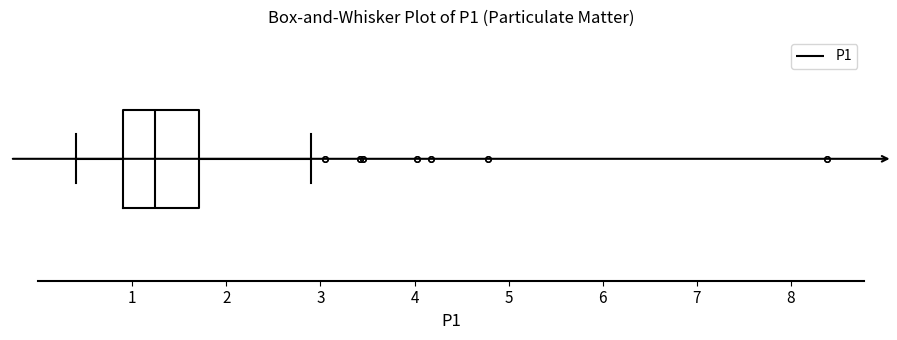

Transcribe this box plot: give where the median line is, the range the box spans, and where the two whiskers end, as read against the x-axis. The values are not printed on the chart, so give them approximately, as read against the axis.

median 1.2, box 0.9 to 1.7, whiskers 0.4 to 2.9